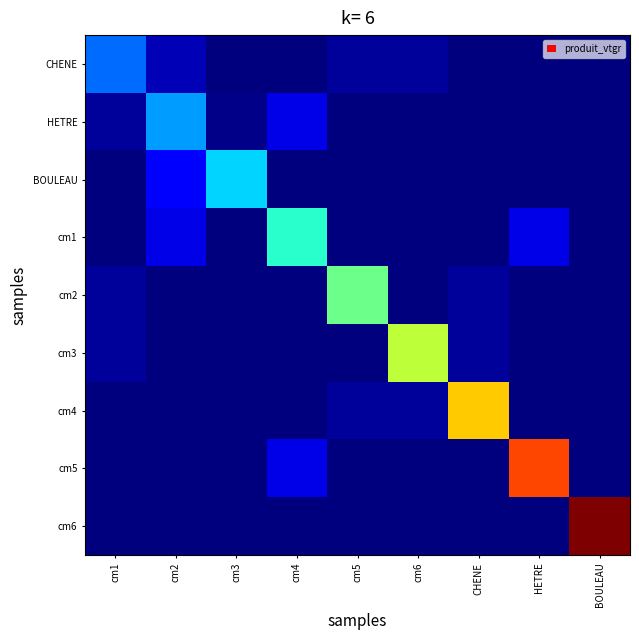

Rank the series at BOULEAU from lowest to highest value.

CHENE, HETRE, BOULEAU, cm1, cm2, cm3, cm4, cm5, cm6